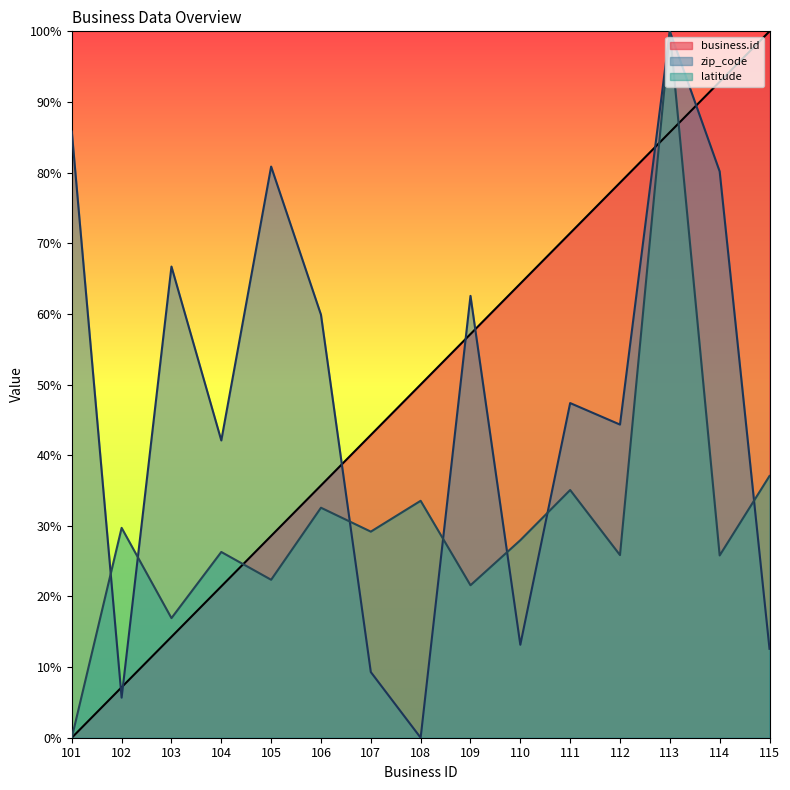

Is the value of business.id at 114 greater than the value of zip_code at 105?

Yes